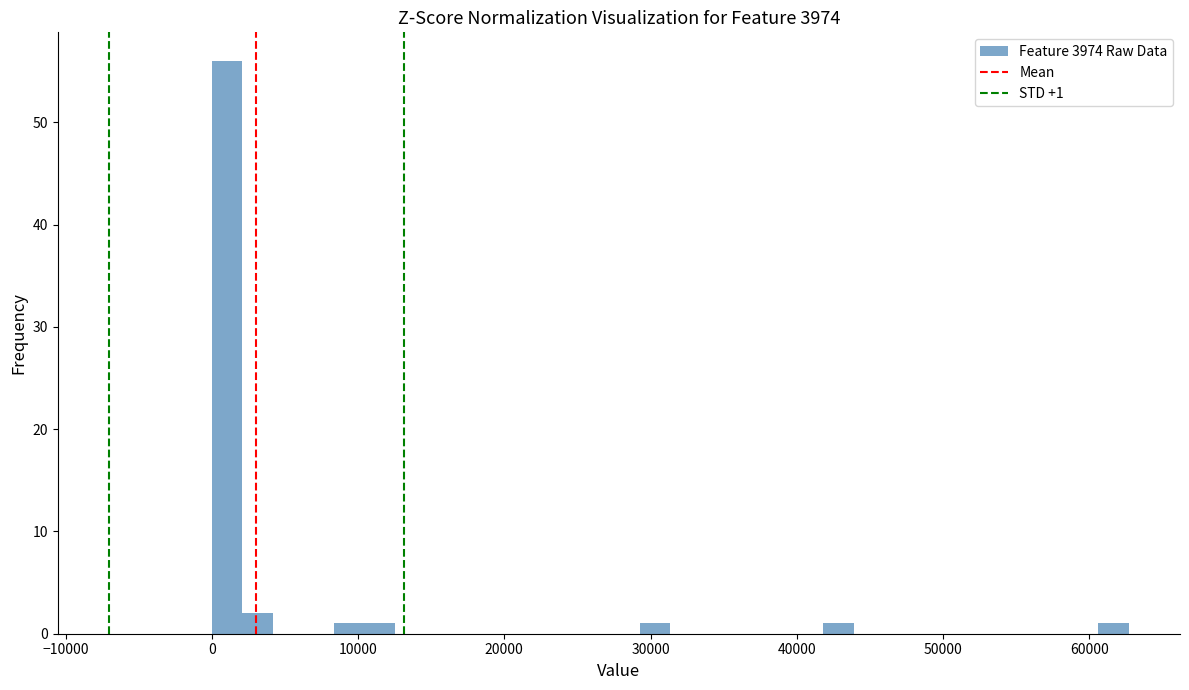

Read against the x-axis, roughly where is the centre of the tallest bar?

1000